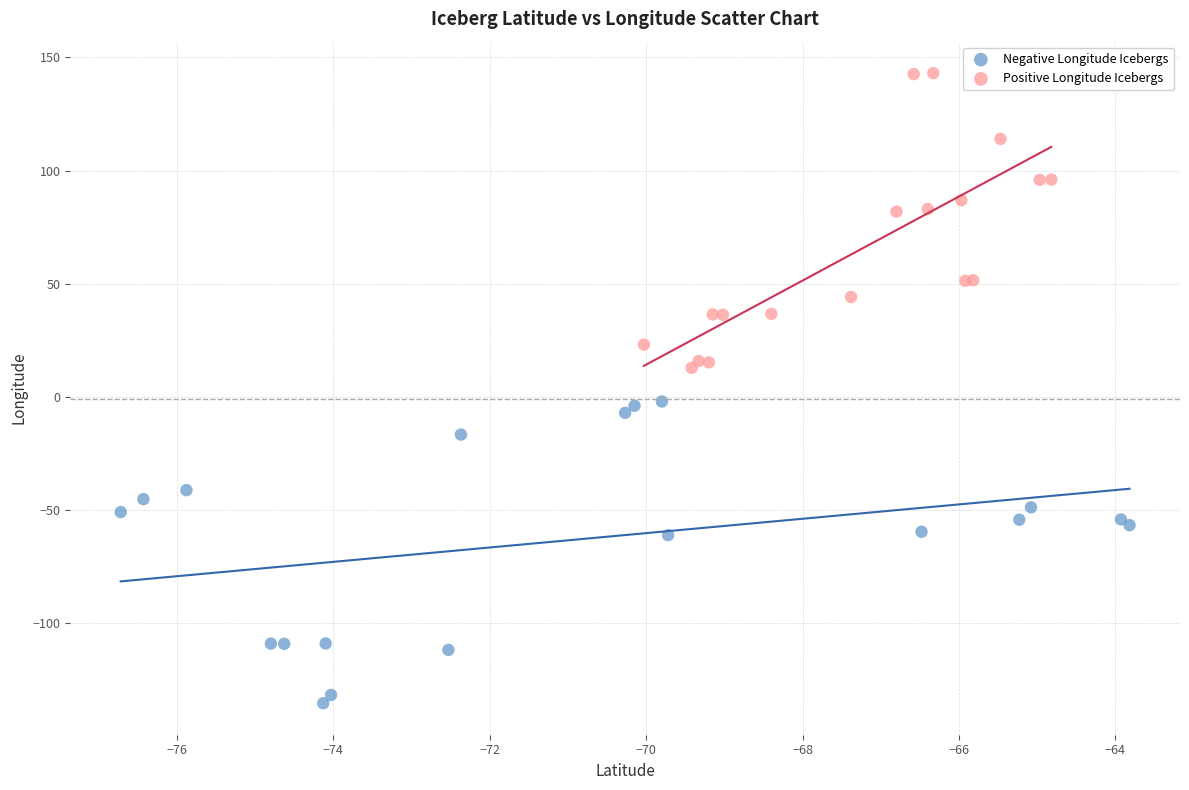

What are all the series names shown in the legend?

Negative Longitude Icebergs, Positive Longitude Icebergs